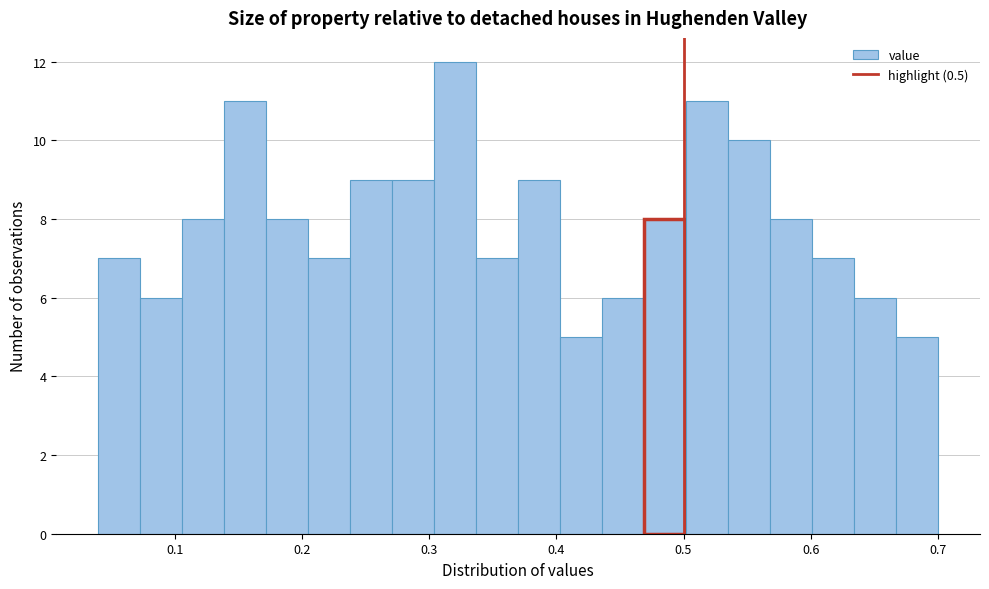

Around what value on the x-axis is the tallest bar? Give the approximate position of its centre, as read against the axis.

0.32